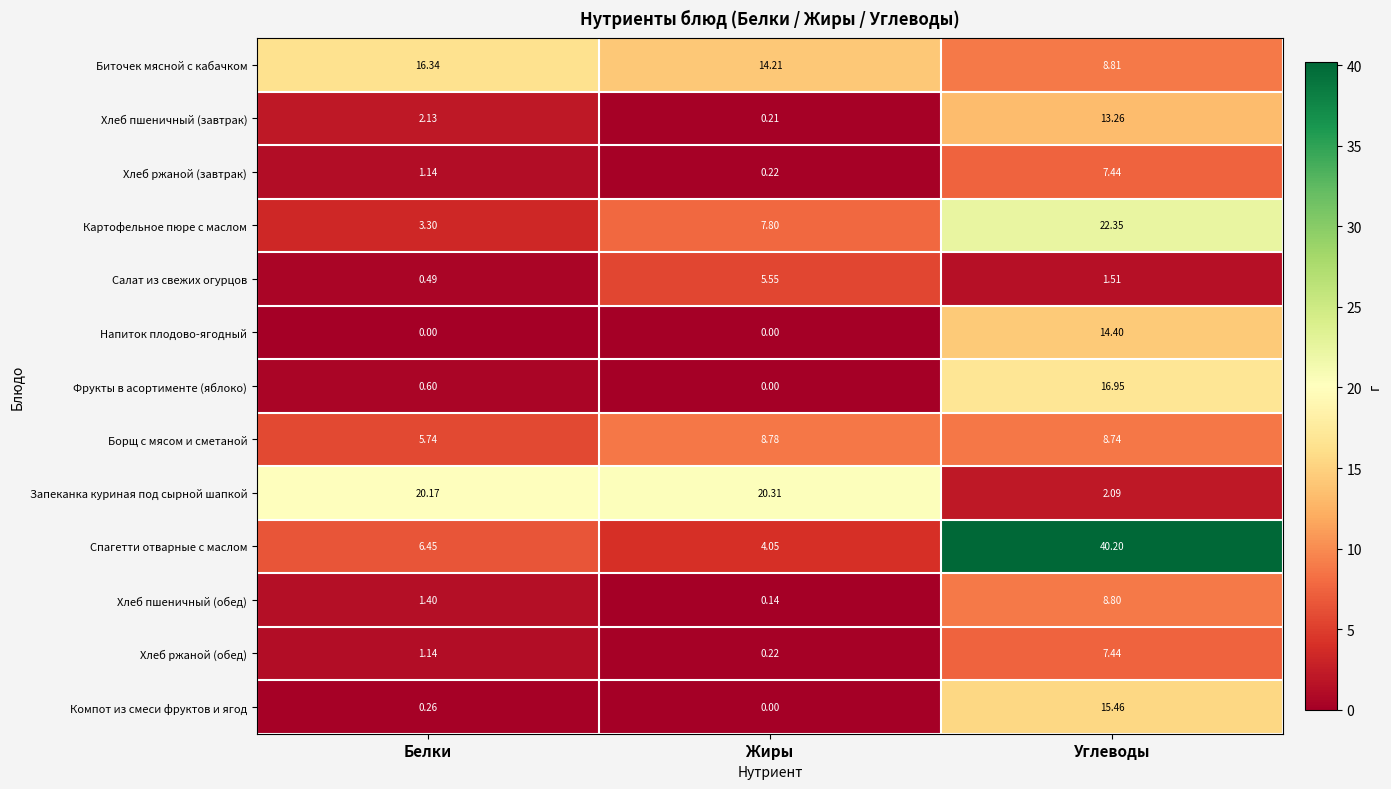

Count the number of categories in the chart.

3